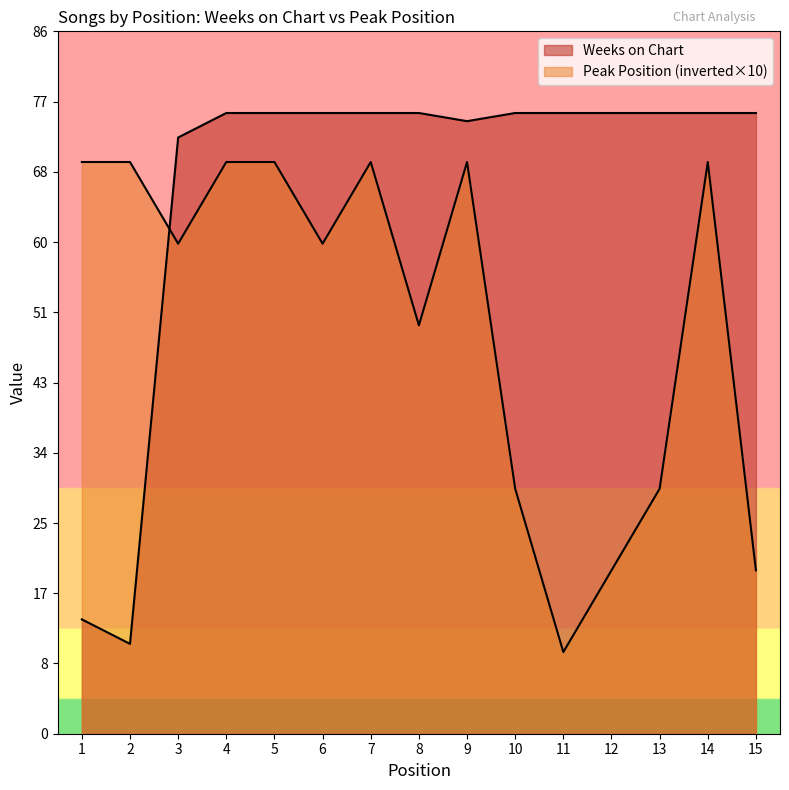

Reading left to right, list all the values displayed in this chart.

Weeks on Chart: 1=14	2=11	3=73	4=76	5=76	6=76	7=76	8=76	9=75	10=76	11=76	12=76	13=76	14=76	15=76
Peak Position: 1=70	2=70	3=60	4=70	5=70	6=60	7=70	8=50	9=70	10=30	11=10	12=20	13=30	14=70	15=20